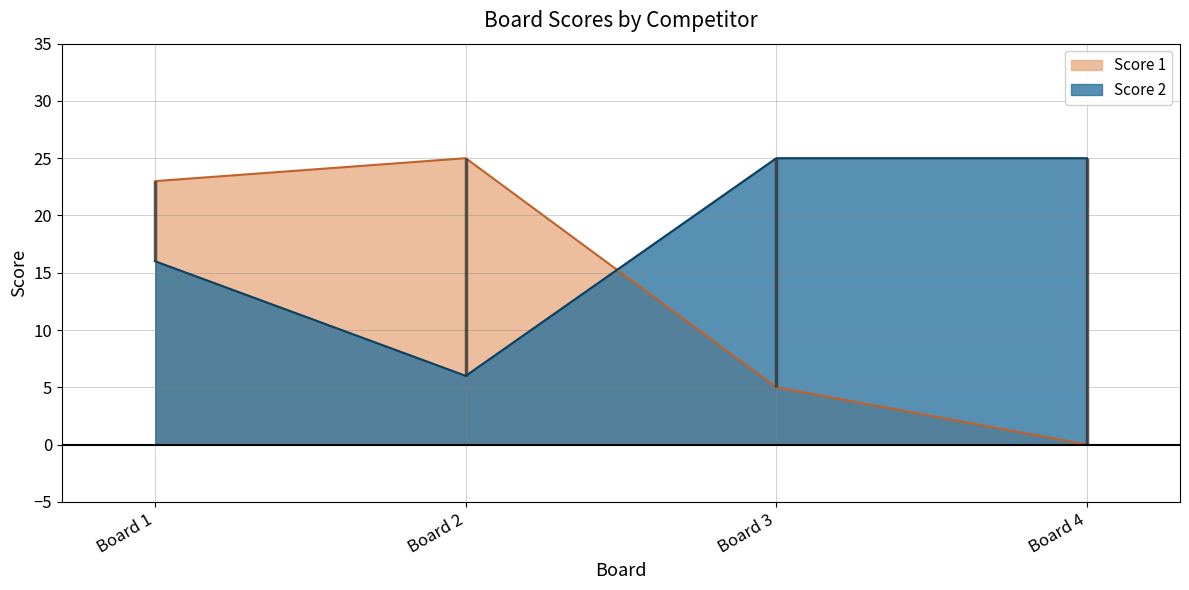

True or false: Score 1 has a value of 25 at Board 2.

True